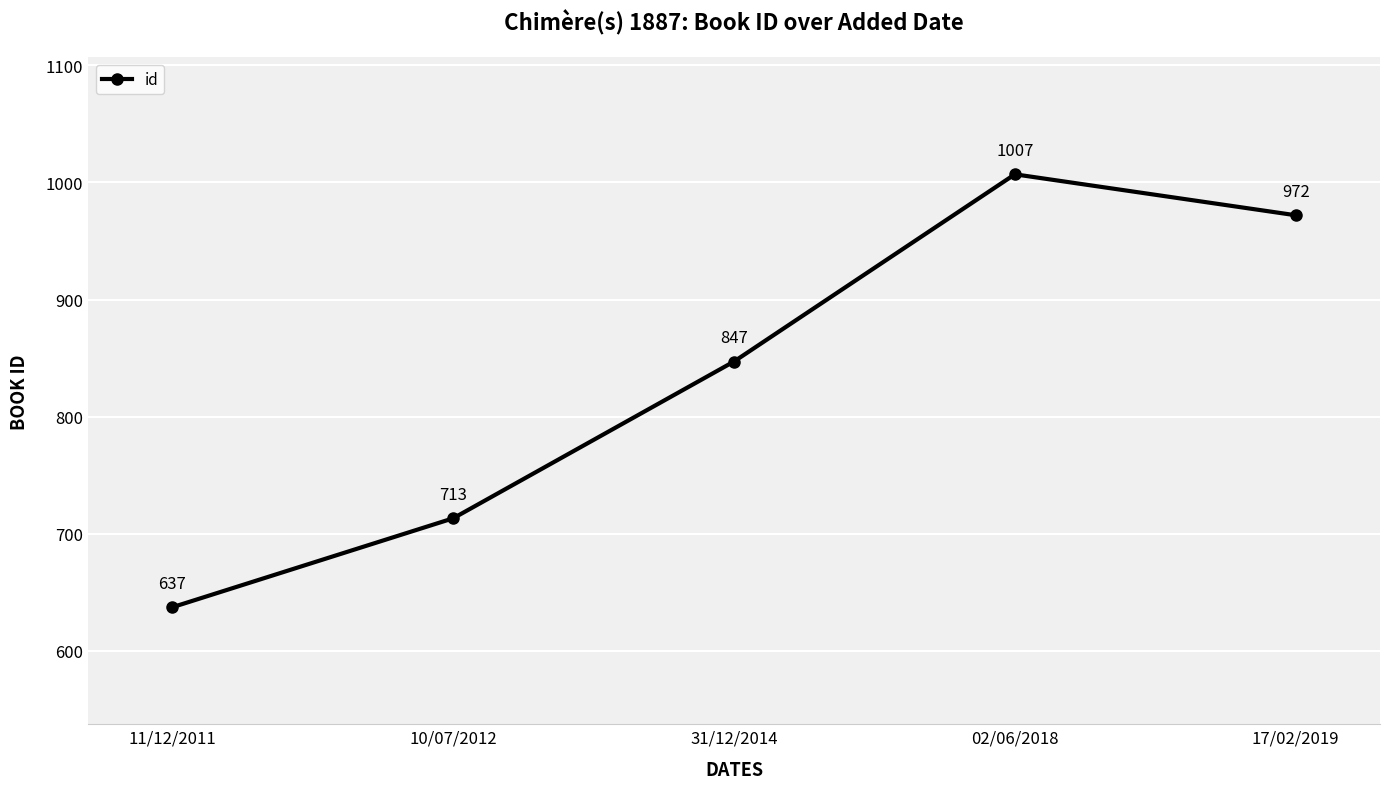

What is the difference between the maximum and minimum values?

370